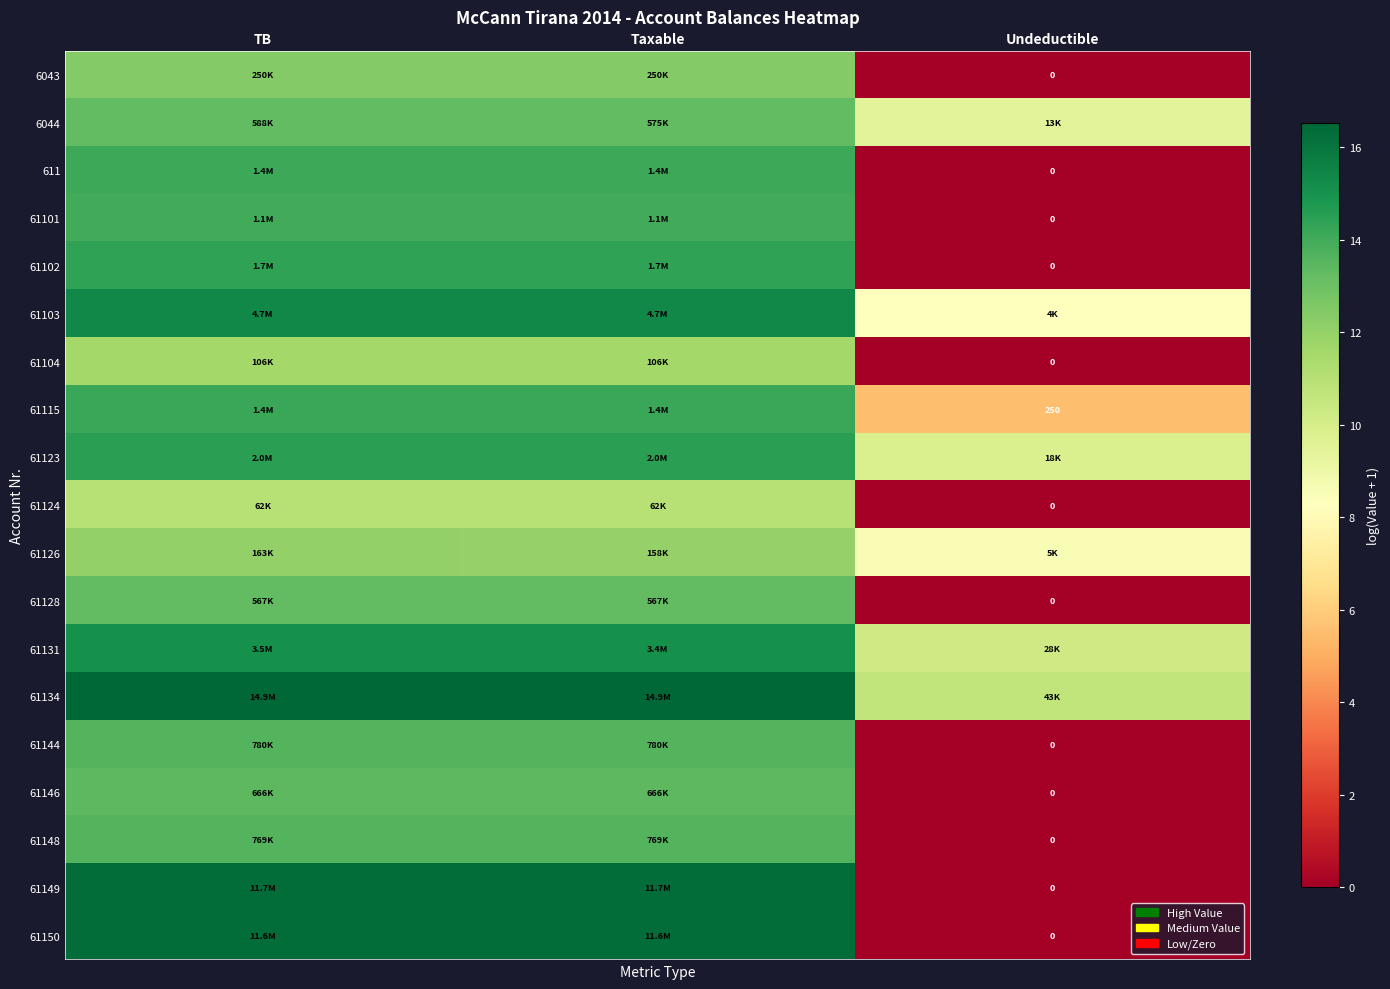

List the labels in order of 61131 value, largest first.

TB, Taxable, Undeductible